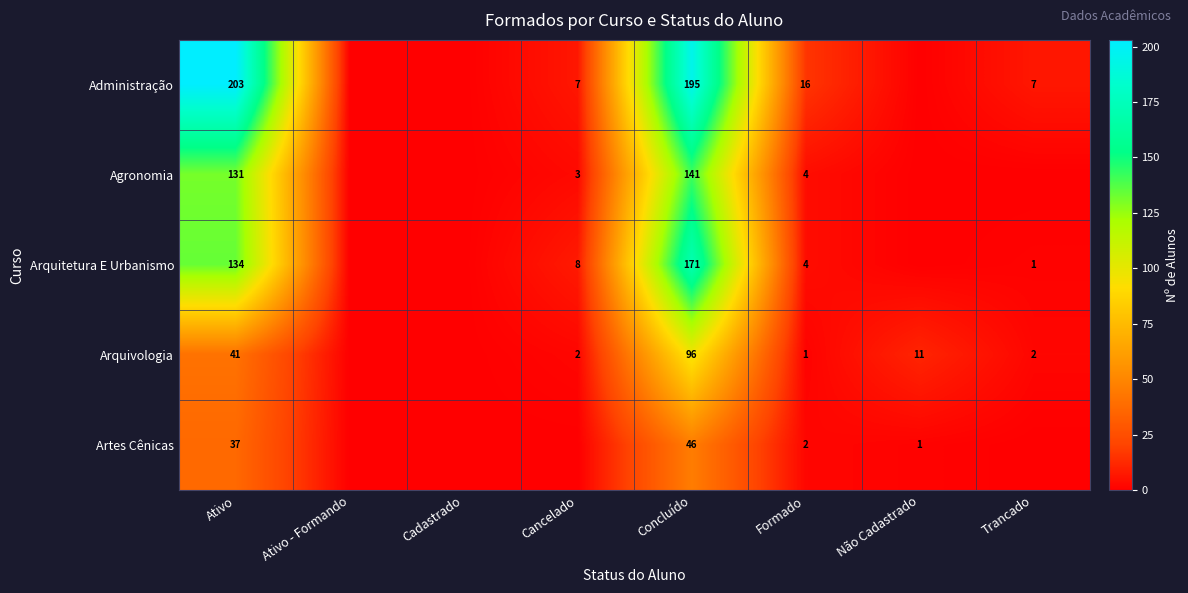

What is the sum of the Arquitetura E Urbanismo values at Ativo and Cancelado?

142